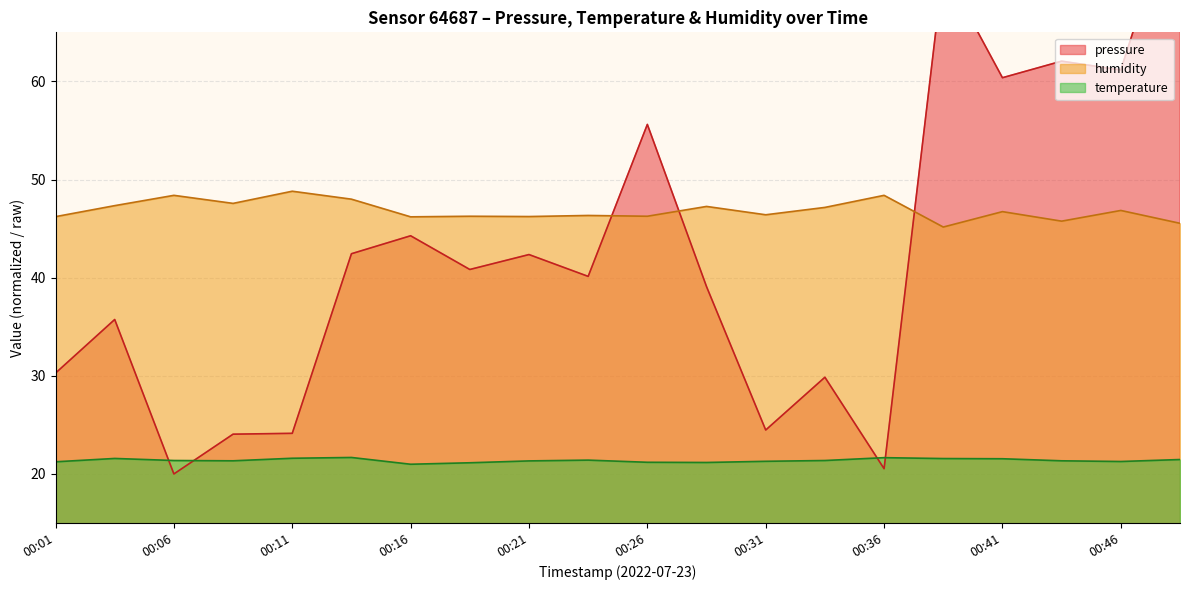

Rank the series by their maximum value, from highest to lowest.

pressure, humidity, temperature